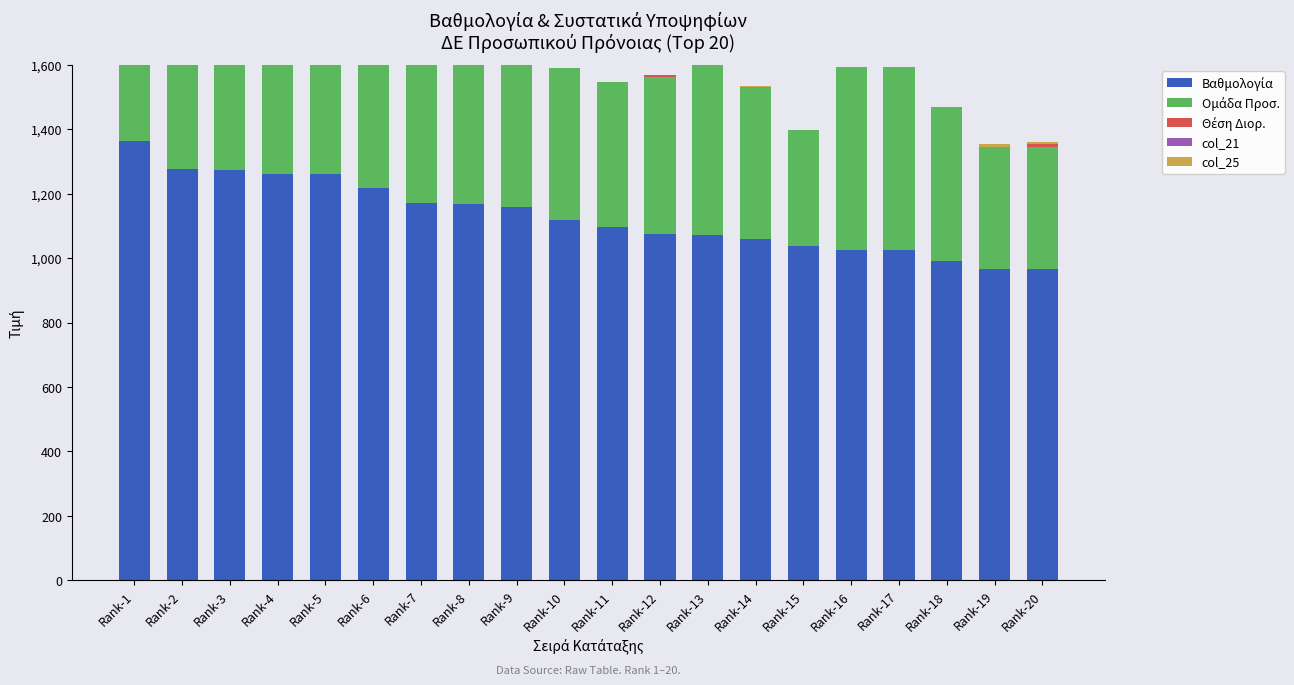

At Rank-8, list the series in order from largest to smallest.

Βαθμολογία, Ομάδα Προσ., Θέση Διορ., col_21, col_25